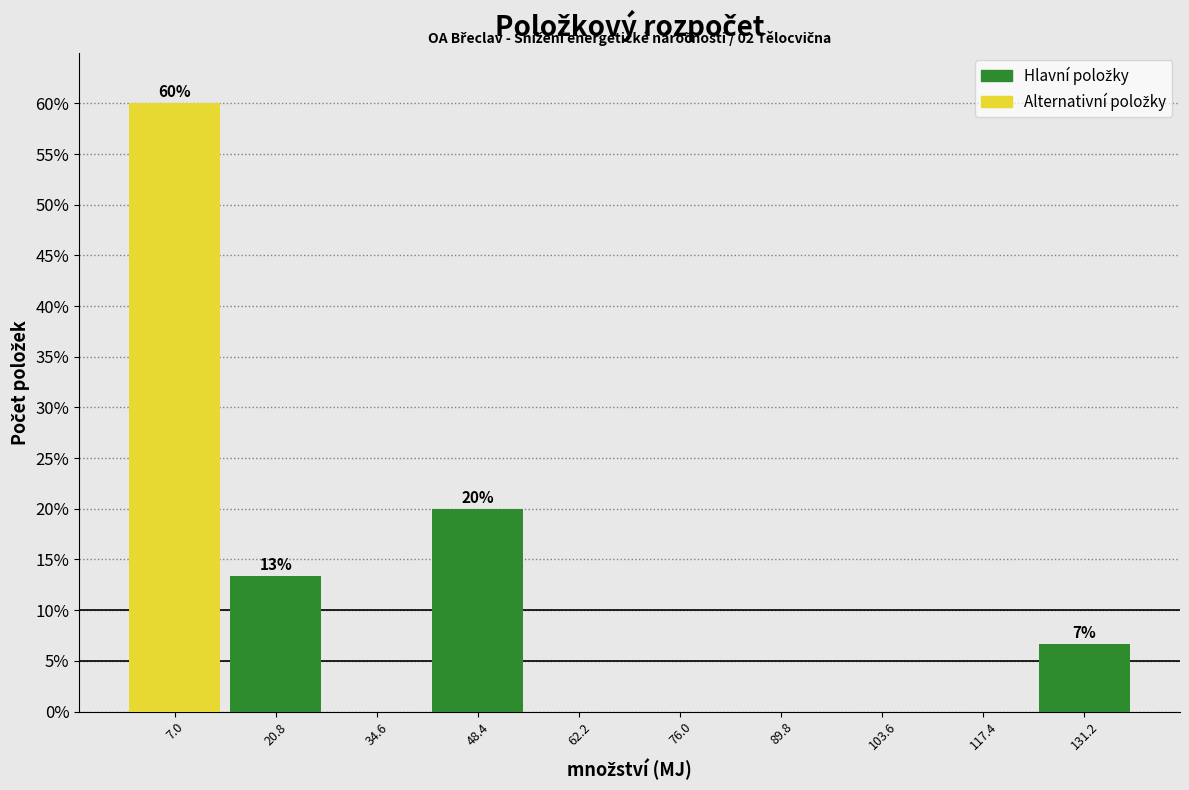

Over which range of the x-axis is the bar tallest?

0 to 14